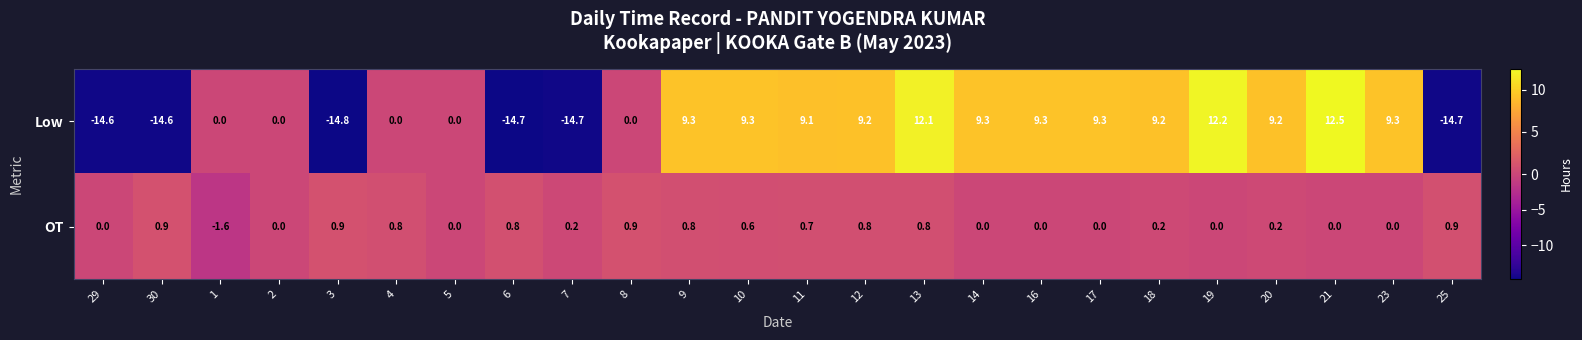

Is it true that OT equals 0.2 at 7?

True